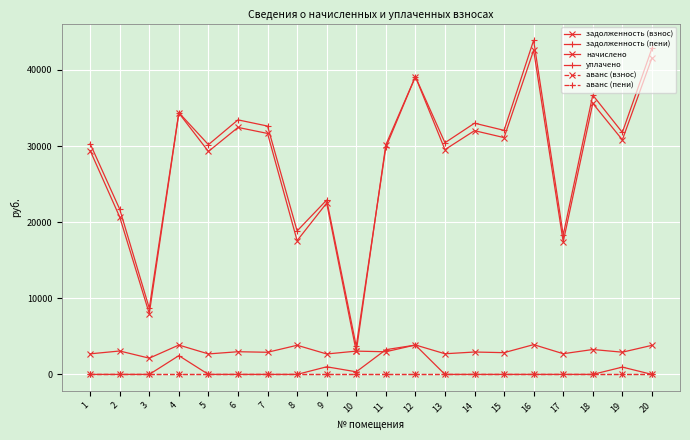

Is this an area chart (filled region under the line)?

No